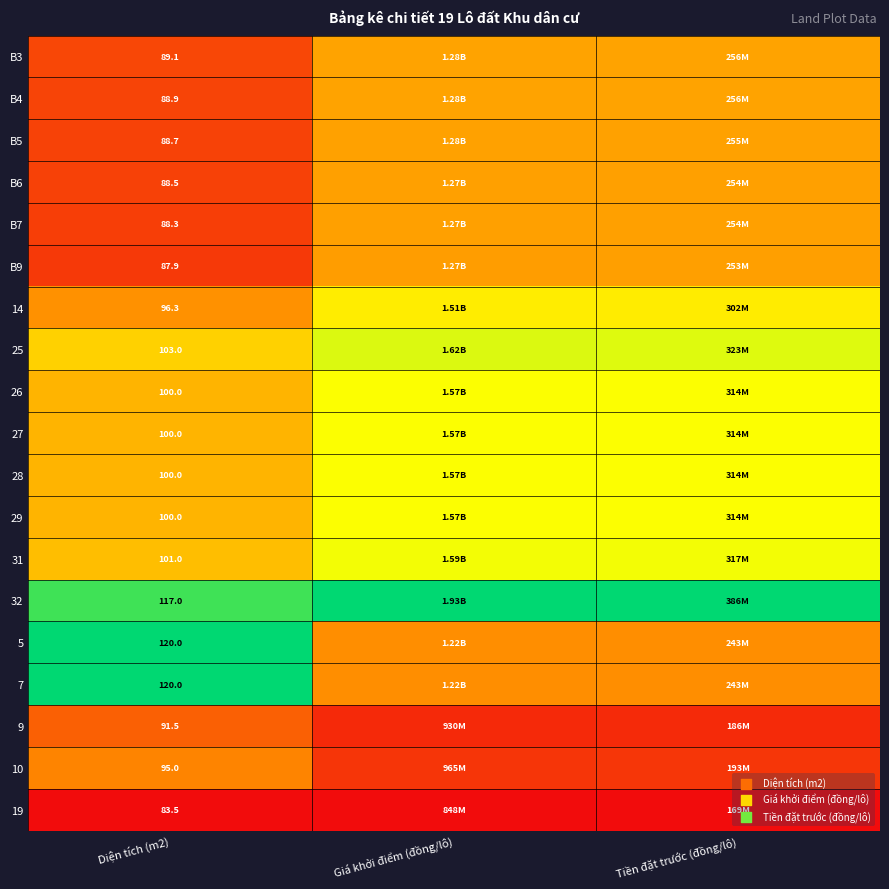

Is the value of 31 at Diện tích (m2) greater than the value of 29 at Diện tích (m2)?

Yes